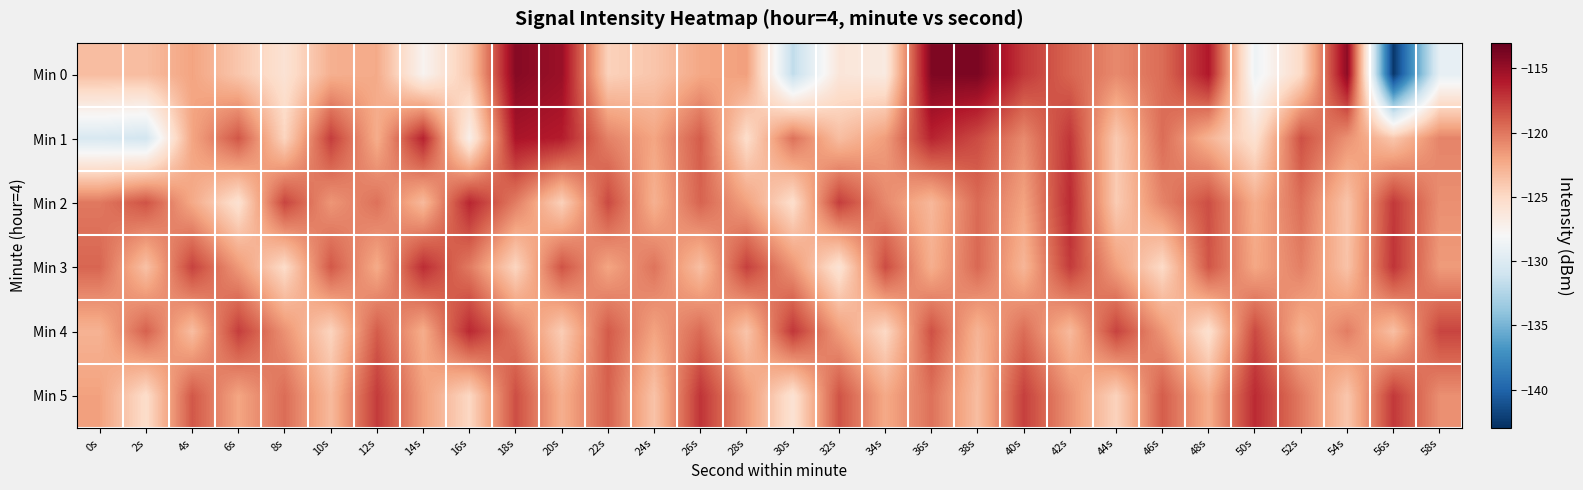

Reading left to right, list all the values displayed in this chart.

Min 0: 0s=-123.3	2s=-123.4	4s=-122.0	6s=-123.9	8s=-125.8	10s=-122.7	12s=-122.4	14s=-127.6	16s=-123.9	18s=-114.3	20s=-115.1	22s=-124.5	24s=-123.8	26s=-122.2	28s=-121.8	30s=-131.7	32s=-126.2	34s=-126.6	36s=-114.0	38s=-113.8	40s=-117.4	42s=-119.3	44s=-120.8	46s=-119.6	48s=-116.0	50s=-128.7	52s=-125.1	54s=-114.6	56s=-142.5	58s=-129.3
Min 1: 0s=-130.3	2s=-130.7	4s=-122.1	6s=-118.6	8s=-124.7	10s=-117.6	12s=-122.5	14s=-116.5	16s=-127.1	18s=-115.7	20s=-116.2	22s=-120.5	24s=-122.1	26s=-118.9	28s=-125.3	30s=-119.8	32s=-123.4	34s=-121.7	36s=-116.5	38s=-118.2	40s=-120.9	42s=-117.3	44s=-124.1	46s=-119.6	48s=-122.8	50s=-125.7	52s=-118.4	54s=-121.2	56s=-123.9	58s=-120.6
Min 2: 0s=-120.1	2s=-118.5	4s=-122.3	6s=-125.7	8s=-117.9	10s=-121.4	12s=-119.8	14s=-123.2	16s=-116.6	18s=-120.3	20s=-124.5	22s=-118.1	24s=-122.7	26s=-119.2	28s=-121.9	30s=-125.4	32s=-117.6	34s=-120.8	36s=-123.1	38s=-119.5	40s=-122.0	42s=-116.8	44s=-124.2	46s=-120.6	48s=-118.3	50s=-122.5	52s=-119.7	54s=-123.8	56s=-117.4	58s=-121.1
Min 3: 0s=-119.3	2s=-123.6	4s=-117.8	6s=-121.5	8s=-125.2	10s=-118.7	12s=-122.4	14s=-116.9	16s=-120.2	18s=-124.8	20s=-118.5	22s=-122.1	24s=-119.9	26s=-123.5	28s=-117.7	30s=-121.3	32s=-125.9	34s=-118.2	36s=-122.6	38s=-119.4	40s=-123.0	42s=-117.5	44s=-121.8	46s=-125.1	48s=-118.6	50s=-122.2	52s=-120.4	54s=-123.7	56s=-117.2	58s=-121.6
Min 4: 0s=-122.8	2s=-119.1	4s=-123.4	6s=-117.6	8s=-121.2	10s=-124.7	12s=-118.9	14s=-122.5	16s=-116.7	18s=-120.1	20s=-124.3	22s=-118.8	24s=-122.0	26s=-119.5	28s=-123.8	30s=-117.3	32s=-121.7	34s=-125.0	36s=-118.4	38s=-122.9	40s=-119.6	42s=-123.2	44s=-117.8	46s=-121.4	48s=-125.6	50s=-118.1	52s=-122.7	54s=-120.3	56s=-123.5	58s=-117.9
Min 5: 0s=-121.9	2s=-125.3	4s=-118.7	6s=-122.1	8s=-119.6	10s=-123.2	12s=-117.5	14s=-121.8	16s=-124.9	18s=-118.3	20s=-122.6	22s=-119.1	24s=-123.7	26s=-117.2	28s=-121.5	30s=-125.8	32s=-118.5	34s=-122.3	36s=-119.8	38s=-123.4	40s=-117.7	42s=-121.2	44s=-124.6	46s=-118.9	48s=-122.5	50s=-116.8	52s=-120.2	54s=-123.9	56s=-117.4	58s=-121.1